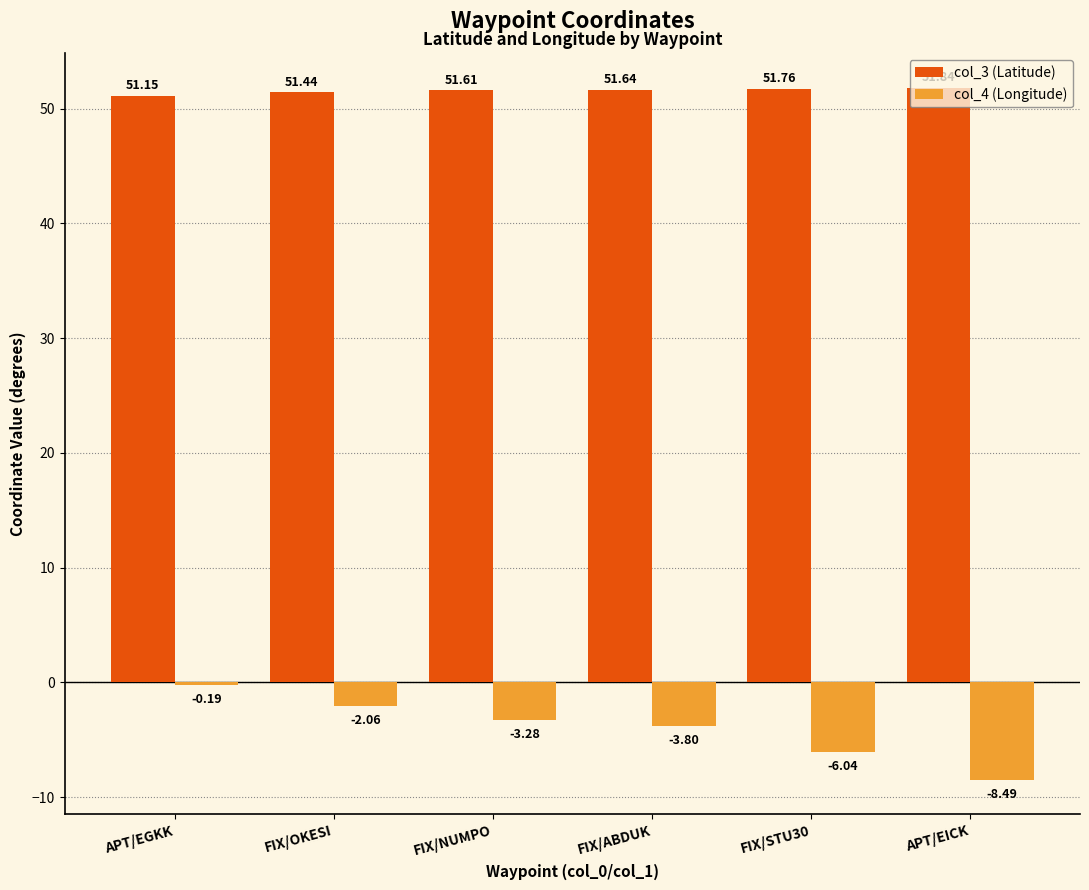

Between FIX/STU30 and APT/EICK, which series saw the biggest shift?

col_4 (Longitude)